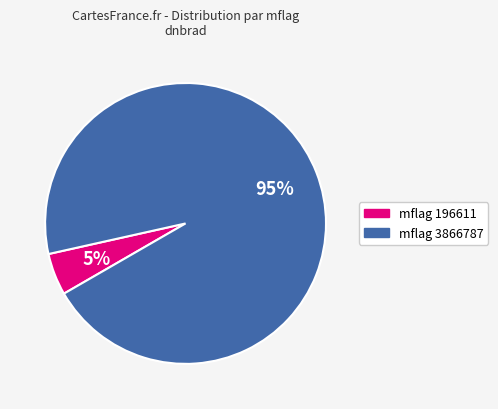

Is there any slice that represents more than half of the pie?

Yes